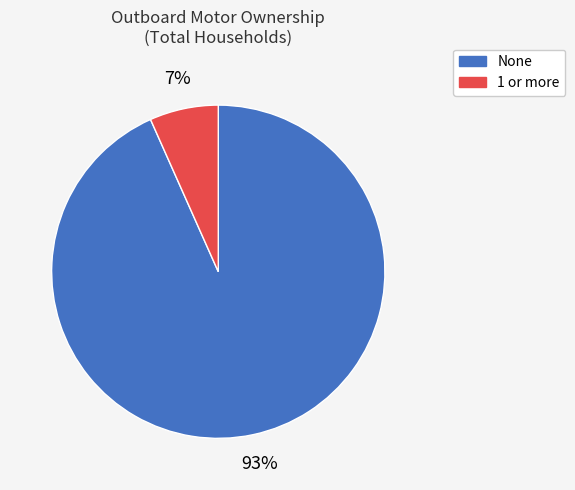

To the nearest percent, what is the average slice percentage?

50%